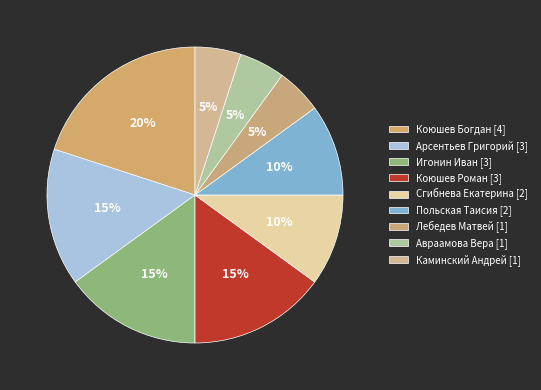

Combined, what portion of the pie is Каминский Андрей and Лебедев Матвей?

10.0%